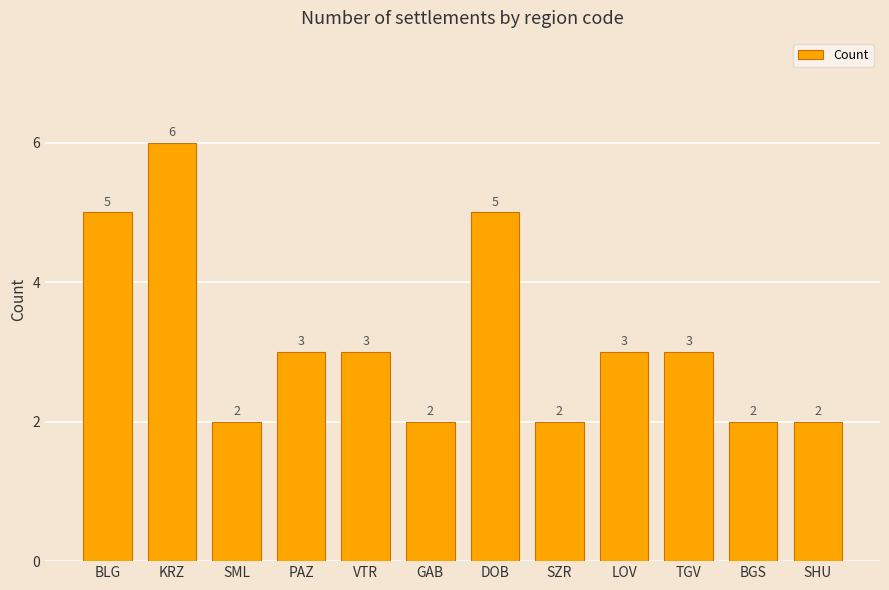

Reading left to right, what are all the values shown in this chart?

BLG=5	KRZ=6	SML=2	PAZ=3	VTR=3	GAB=2	DOB=5	SZR=2	LOV=3	TGV=3	BGS=2	SHU=2